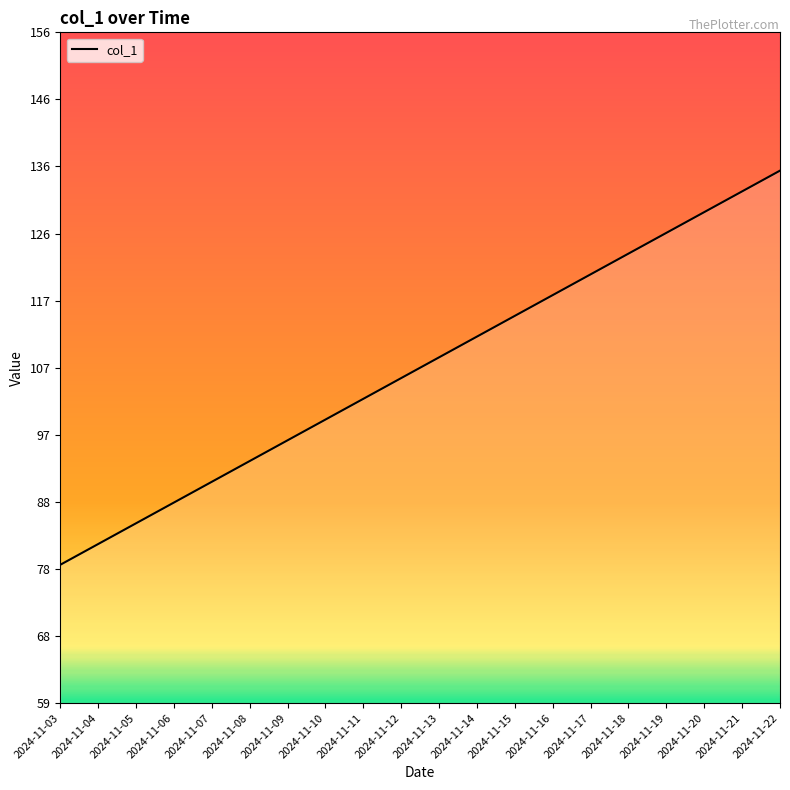

How many lines are shown in the chart?

1